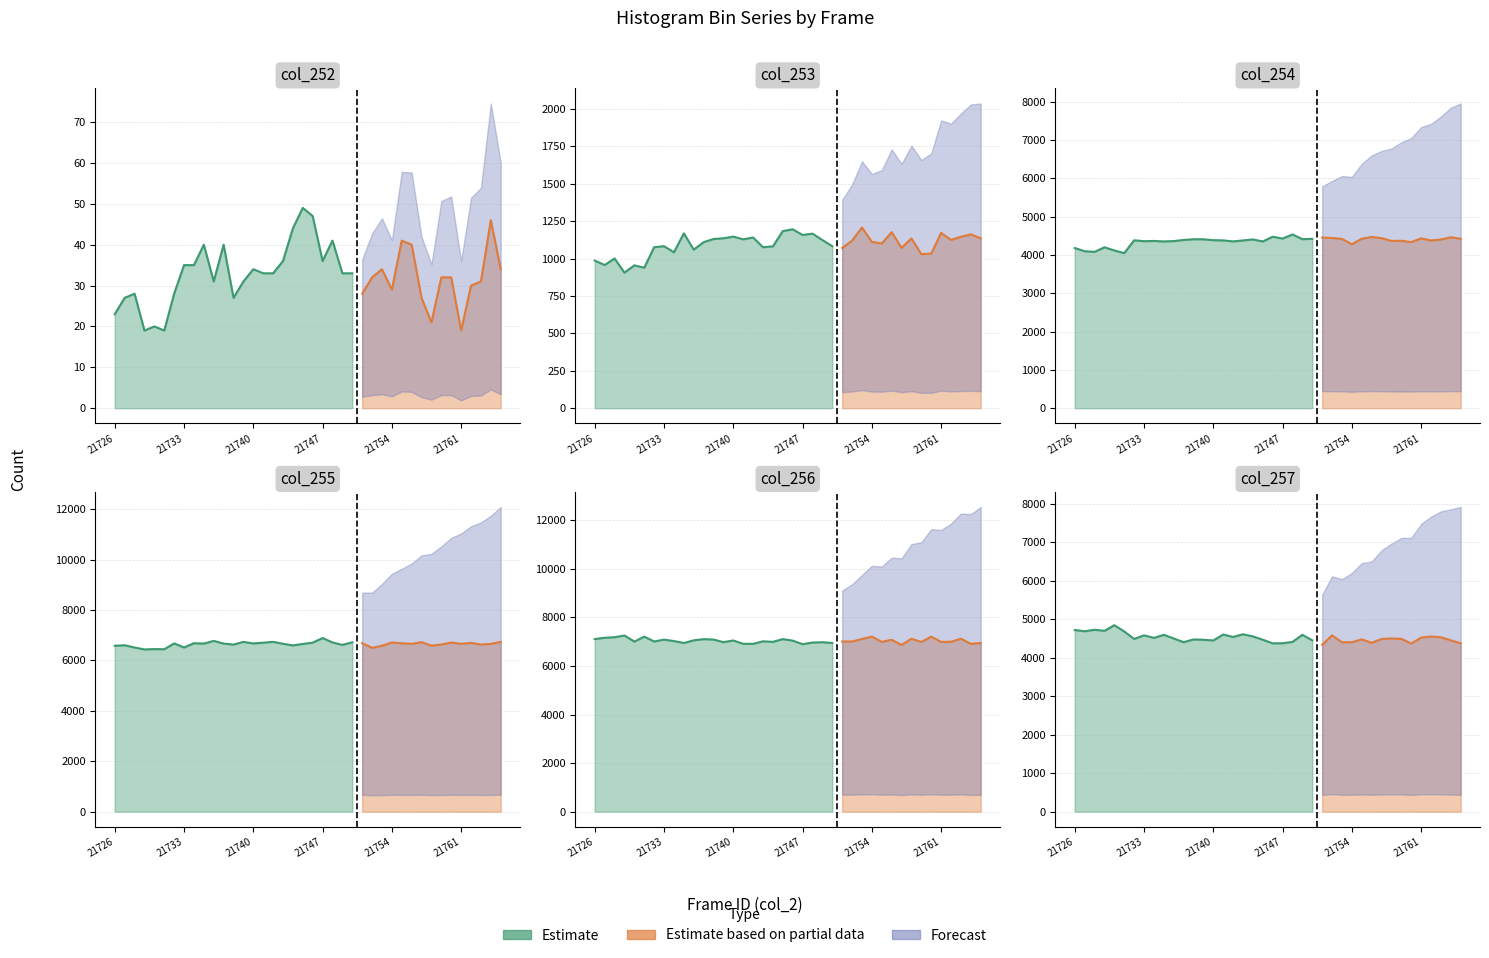

What is the maximum value shown in the chart?

7252